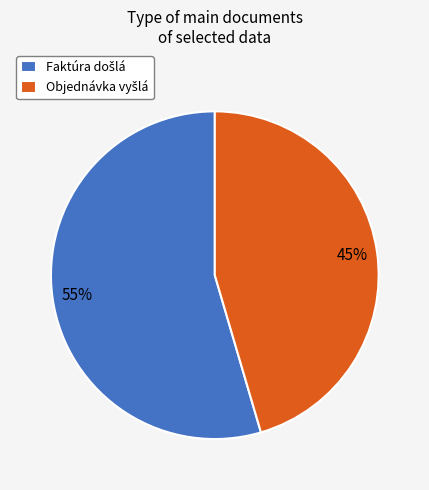

Does any single category account for the majority?

Yes